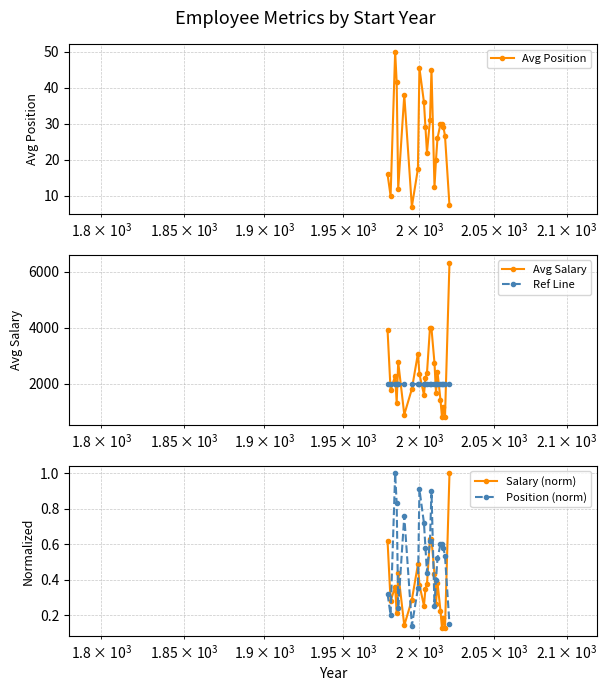

What is the sum of all Avg Salary values?

51692.2